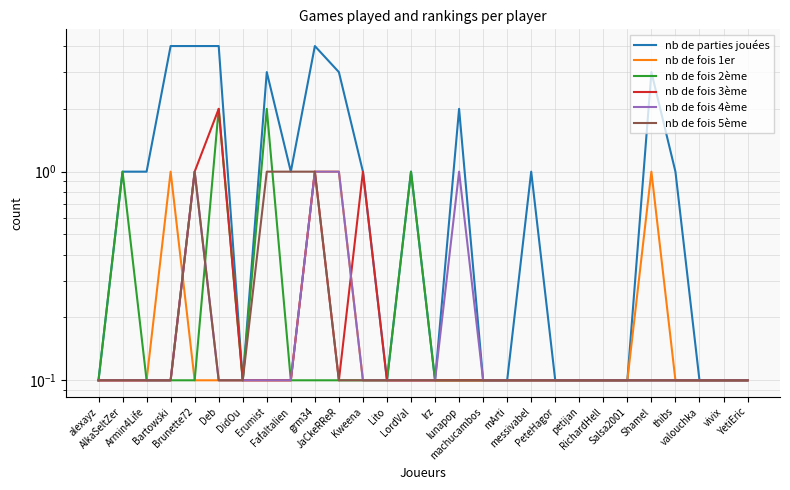

At which category does nb de parties jouées reach its first local peak?

Erumist